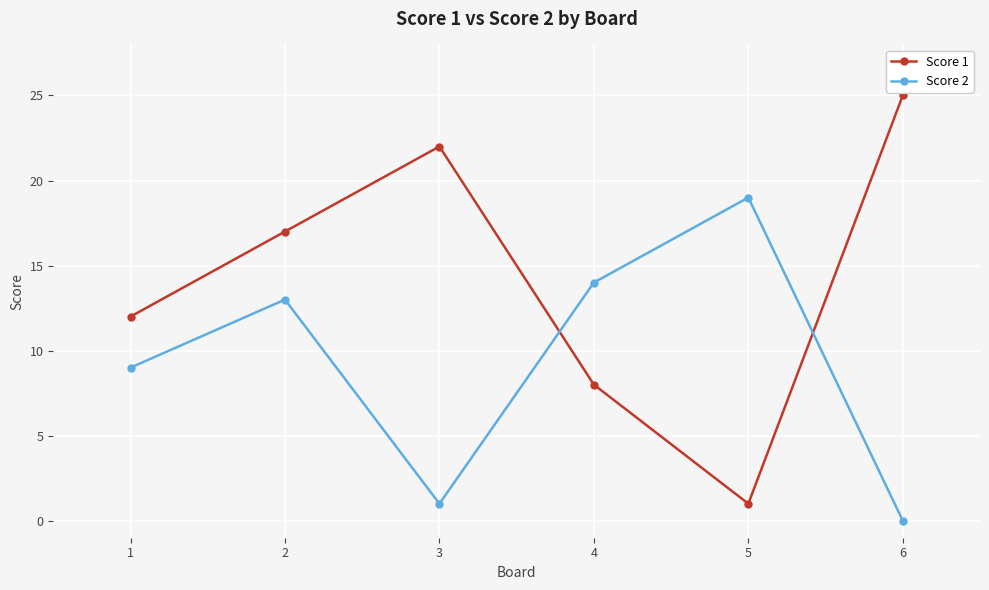

How many intersections are there between Score 2 and Score 1?

2